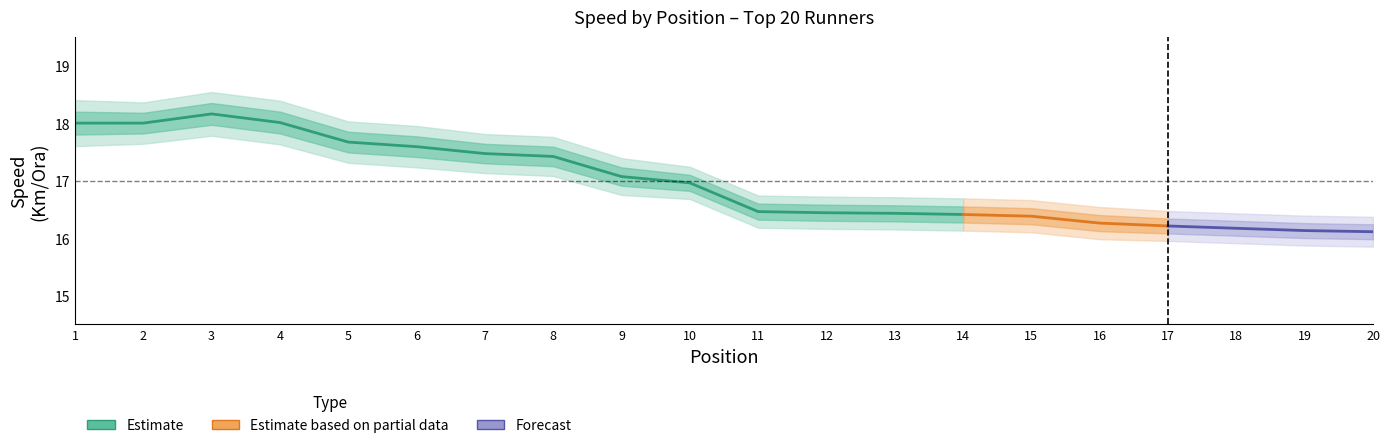

Reading right to left, extract all data points from this chart.

Pos. Gen.: 20.0	19.0	18.0	17.0	16.0	15.0	14.0	13.0	12.0	11.0	10.0	9.0	8.0	7.0	6.0	5.0	4.0	3.0	2.0	1.0
Km/Ora: 16.1	16.1	16.2	16.2	16.3	16.4	16.4	16.4	16.4	16.5	17.0	17.1	17.4	17.5	17.6	17.7	18.0	18.2	18.0	18.0